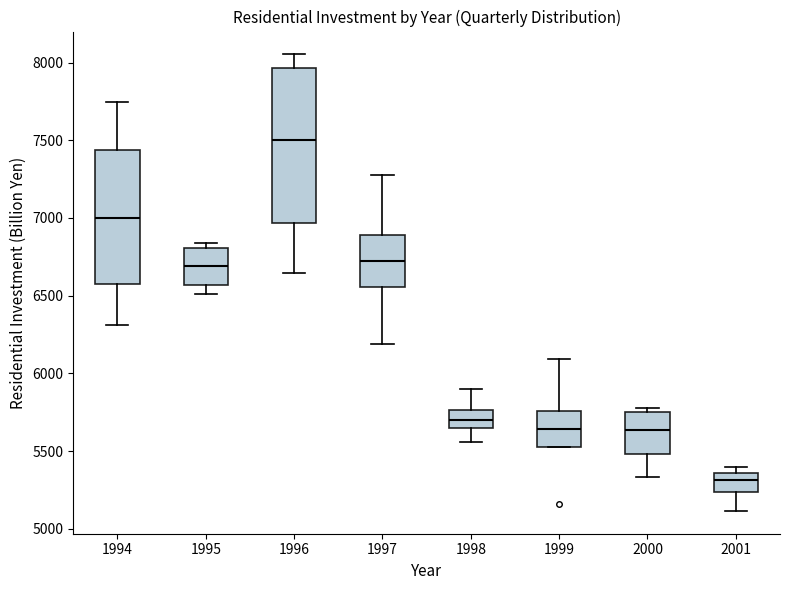

Which box has the lowest median line?

2001